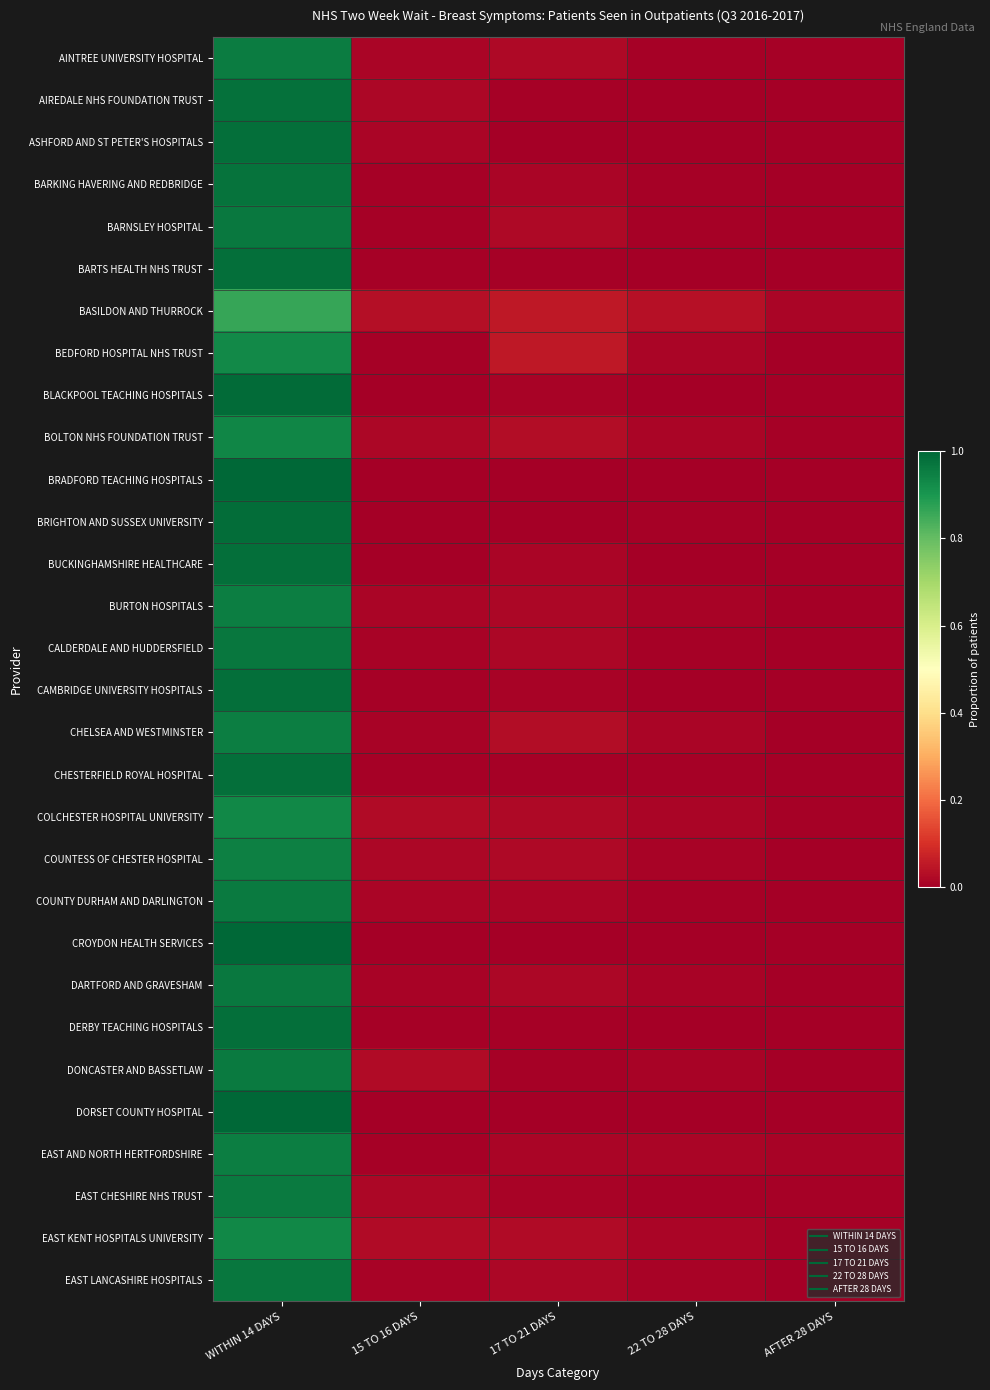

Rank the series by their maximum value, from highest to lowest.

BRADFORD TEACHING HOSPITALS, DORSET COUNTY HOSPITAL, CROYDON HEALTH SERVICES, BLACKPOOL TEACHING HOSPITALS, BRIGHTON AND SUSSEX UNIVERSITY, ASHFORD AND ST PETER'S HOSPITALS, BUCKINGHAMSHIRE HEALTHCARE, CHESTERFIELD ROYAL HOSPITAL, BARTS HEALTH NHS TRUST, CAMBRIDGE UNIVERSITY HOSPITALS, DERBY TEACHING HOSPITALS, AIREDALE NHS FOUNDATION TRUST, BARKING HAVERING AND REDBRIDGE, EAST LANCASHIRE HOSPITALS, CALDERDALE AND HUDDERSFIELD, BARNSLEY HOSPITAL, DARTFORD AND GRAVESHAM, DONCASTER AND BASSETLAW, COUNTY DURHAM AND DARLINGTON, EAST CHESHIRE NHS TRUST, AINTREE UNIVERSITY HOSPITAL, BURTON HOSPITALS, EAST AND NORTH HERTFORDSHIRE, CHELSEA AND WESTMINSTER, COUNTESS OF CHESTER HOSPITAL, BOLTON NHS FOUNDATION TRUST, COLCHESTER HOSPITAL UNIVERSITY, EAST KENT HOSPITALS UNIVERSITY, BEDFORD HOSPITAL NHS TRUST, BASILDON AND THURROCK